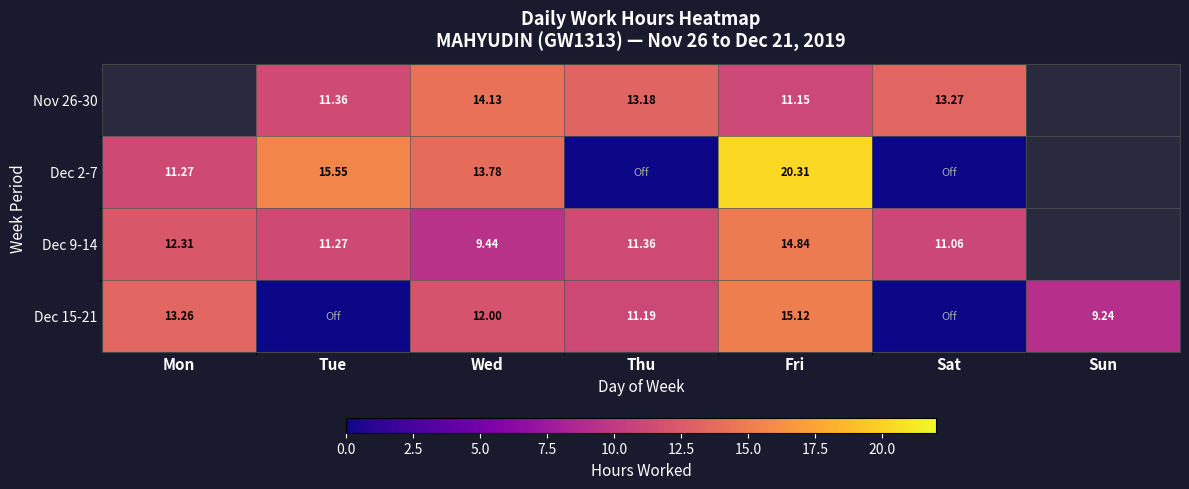

Read the Dec 2-7 value at Wed.

13.8